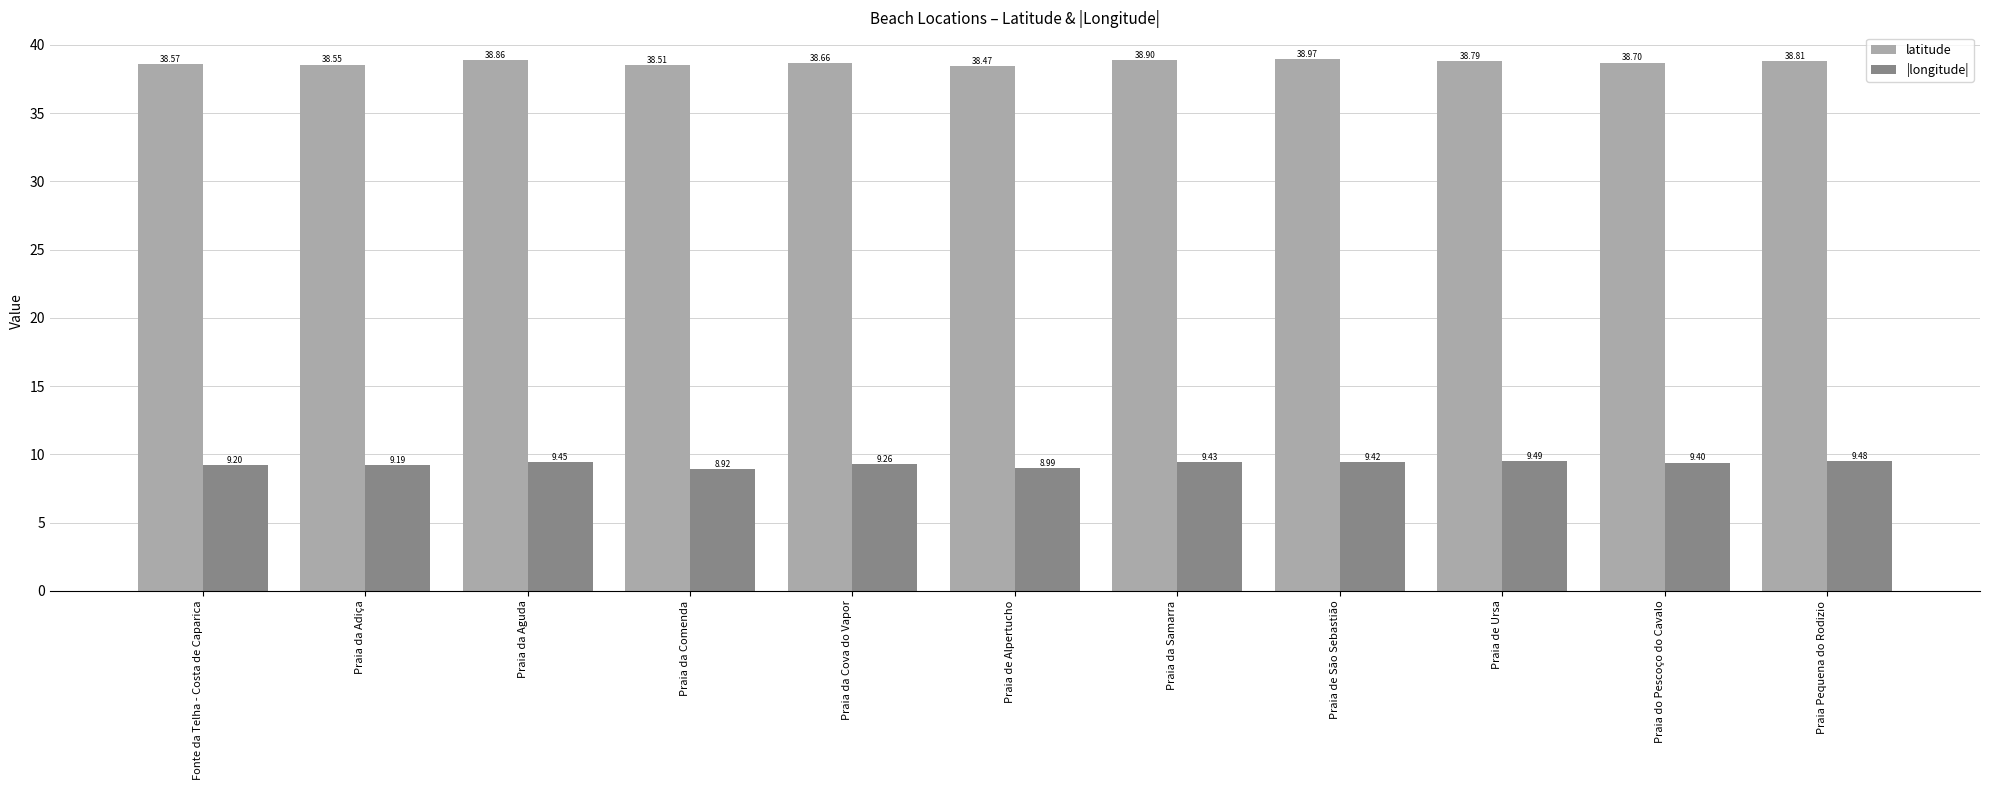

Which series has the largest range (max minus min)?

|longitude|